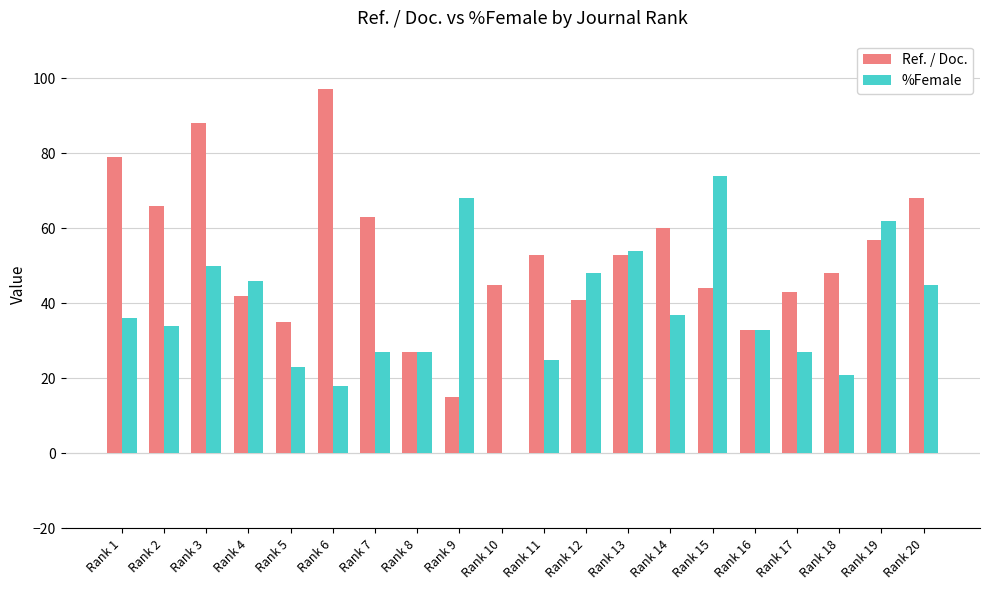

What is the difference between the %Female values at Rank 11 and Rank 12?

23